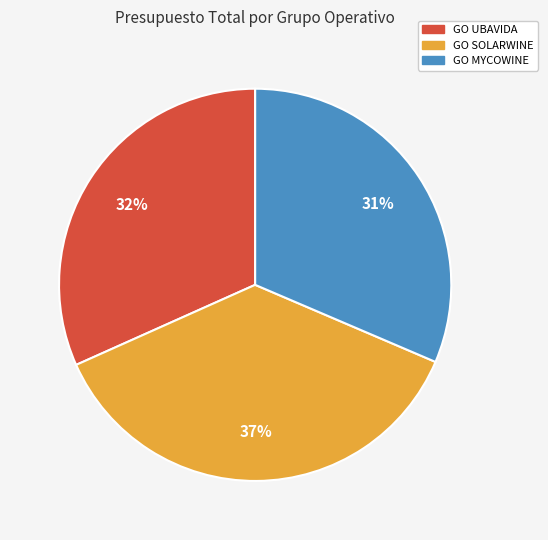

Between GO UBAVIDA and GO SOLARWINE, which is larger?

GO SOLARWINE